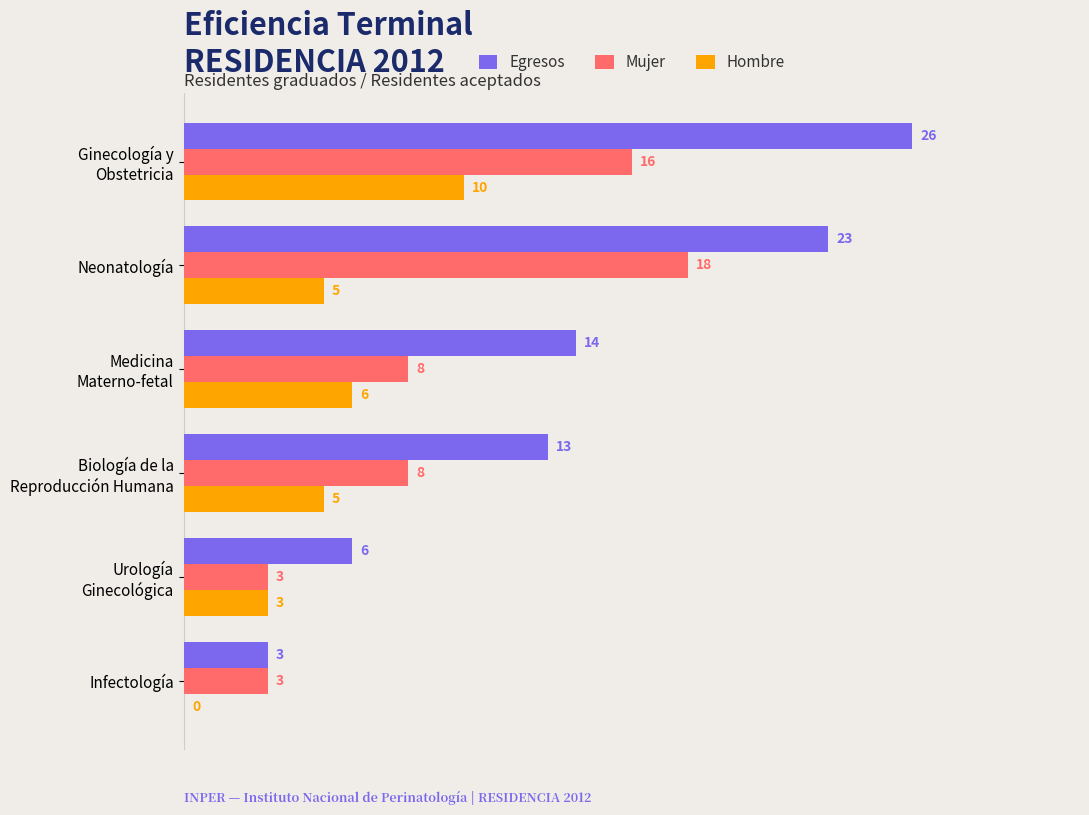

What is the maximum value for Egresos?

26